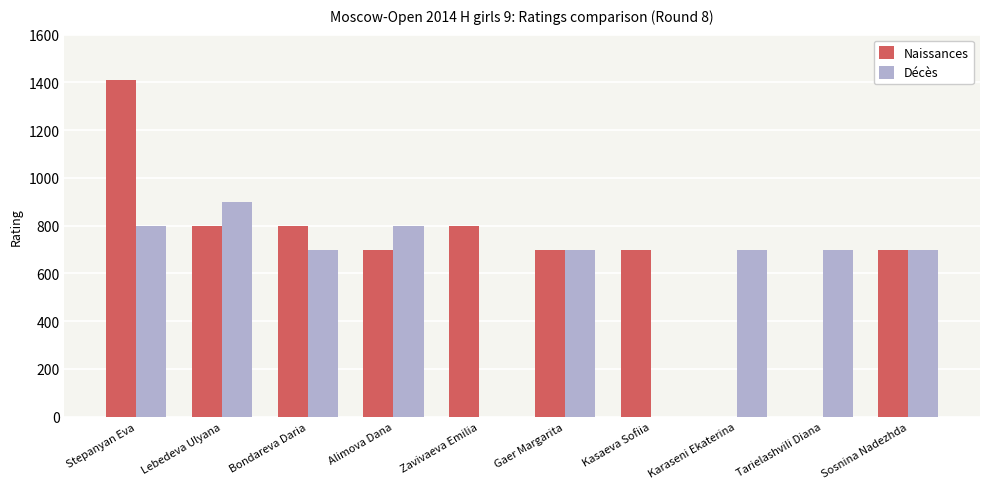

Does the chart contain stacked bars?

No